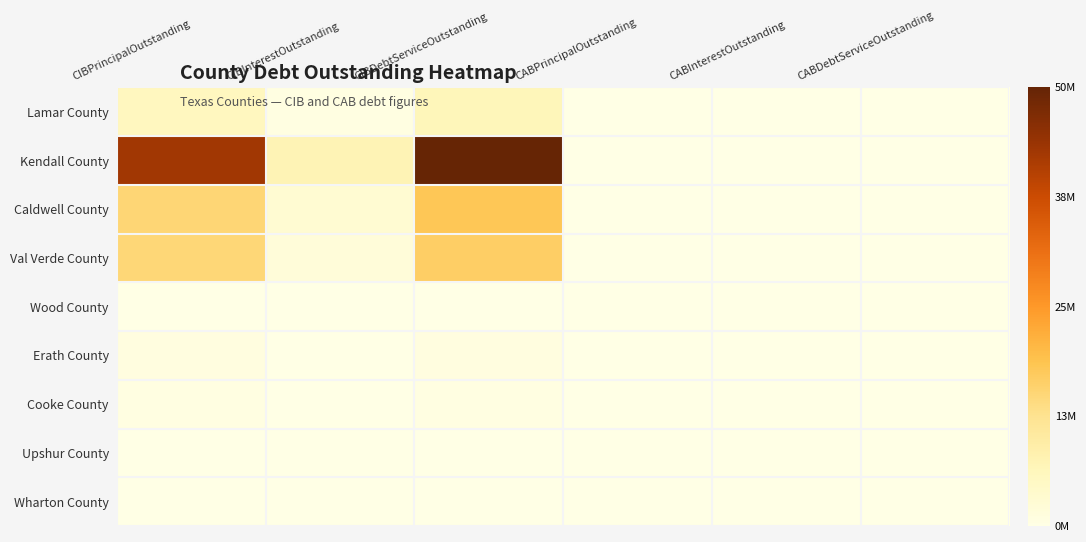

Reading left to right, list all the values displayed in this chart.

Lamar County: CIBPrincipalOutstanding=5855000.0	CIBInterestOutstanding=711971.0	CIBDebtServiceOutstanding=6566971.0	CABPrincipalOutstanding=0.0	CABInterestOutstanding=0.0	CABDebtServiceOutstanding=0.0
Kendall County: CIBPrincipalOutstanding=43115000.0	CIBInterestOutstanding=7333432.2	CIBDebtServiceOutstanding=50448432.2	CABPrincipalOutstanding=0.0	CABInterestOutstanding=0.0	CABDebtServiceOutstanding=0.0
Caldwell County: CIBPrincipalOutstanding=15270000.0	CIBInterestOutstanding=2892565.5	CIBDebtServiceOutstanding=18162565.4	CABPrincipalOutstanding=0.0	CABInterestOutstanding=0.0	CABDebtServiceOutstanding=0.0
Val Verde County: CIBPrincipalOutstanding=15038000.0	CIBInterestOutstanding=1773978.5	CIBDebtServiceOutstanding=16811978.5	CABPrincipalOutstanding=0.0	CABInterestOutstanding=0.0	CABDebtServiceOutstanding=0.0
Wood County: CIBPrincipalOutstanding=0.0	CIBInterestOutstanding=0.0	CIBDebtServiceOutstanding=0.0	CABPrincipalOutstanding=0.0	CABInterestOutstanding=0.0	CABDebtServiceOutstanding=0.0
Erath County: CIBPrincipalOutstanding=925000.0	CIBInterestOutstanding=27462.0	CIBDebtServiceOutstanding=952462.0	CABPrincipalOutstanding=0.0	CABInterestOutstanding=0.0	CABDebtServiceOutstanding=0.0
Cooke County: CIBPrincipalOutstanding=765000.0	CIBInterestOutstanding=11475.0	CIBDebtServiceOutstanding=776475.0	CABPrincipalOutstanding=0.0	CABInterestOutstanding=0.0	CABDebtServiceOutstanding=0.0
Upshur County: CIBPrincipalOutstanding=0.0	CIBInterestOutstanding=0.0	CIBDebtServiceOutstanding=0.0	CABPrincipalOutstanding=0.0	CABInterestOutstanding=0.0	CABDebtServiceOutstanding=0.0
Wharton County: CIBPrincipalOutstanding=0.0	CIBInterestOutstanding=0.0	CIBDebtServiceOutstanding=0.0	CABPrincipalOutstanding=0.0	CABInterestOutstanding=0.0	CABDebtServiceOutstanding=0.0